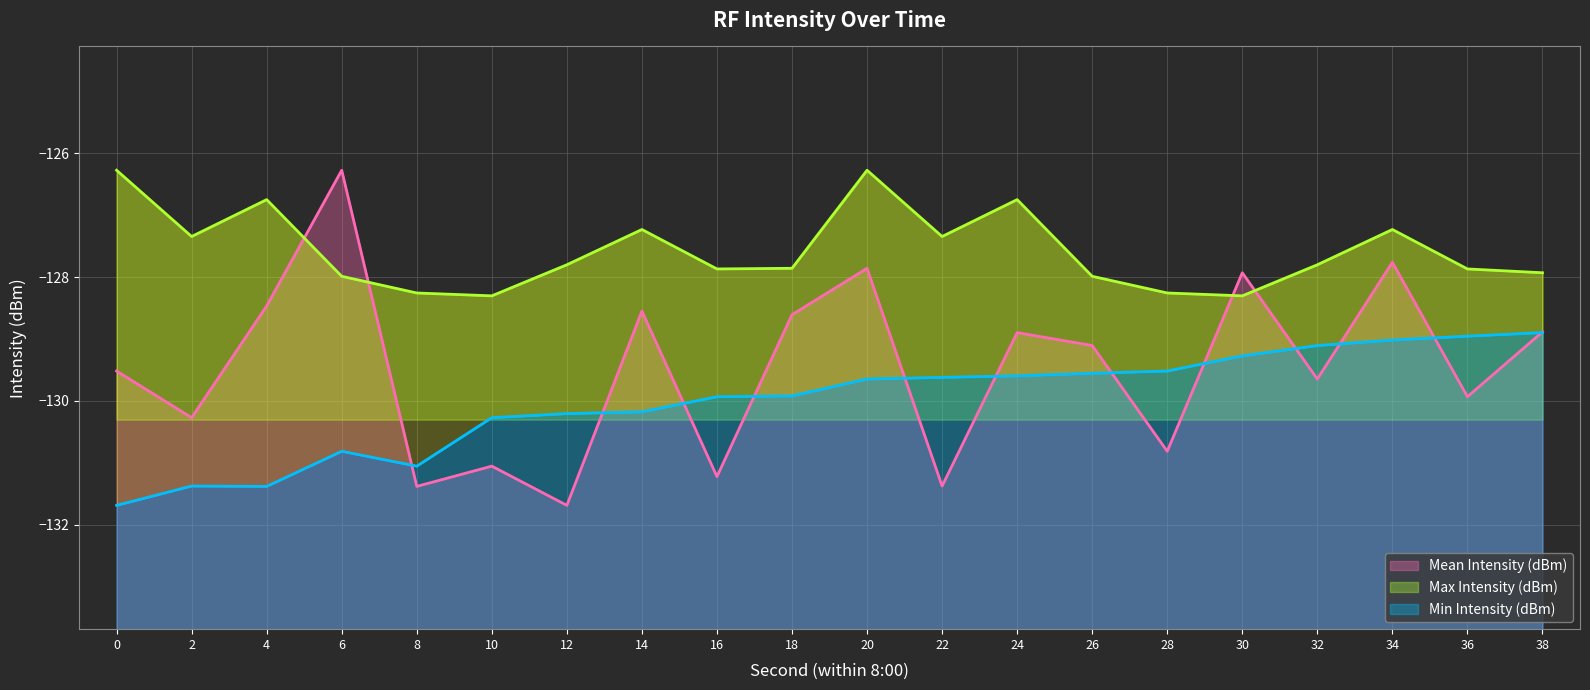

What is the sum of the Min Intensity (dBm) values at 12 and 6?

-261.0